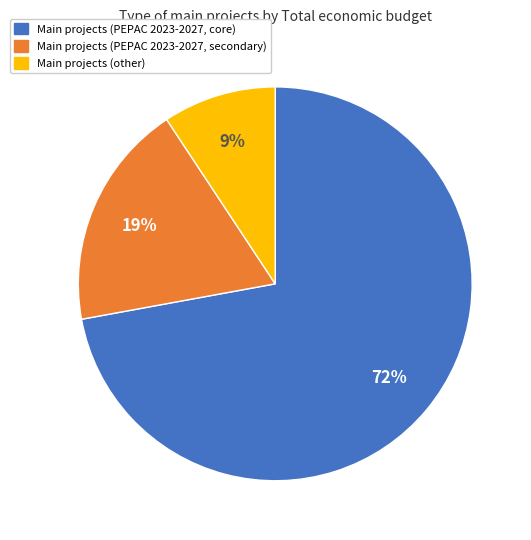

Does any single category account for the majority?

Yes